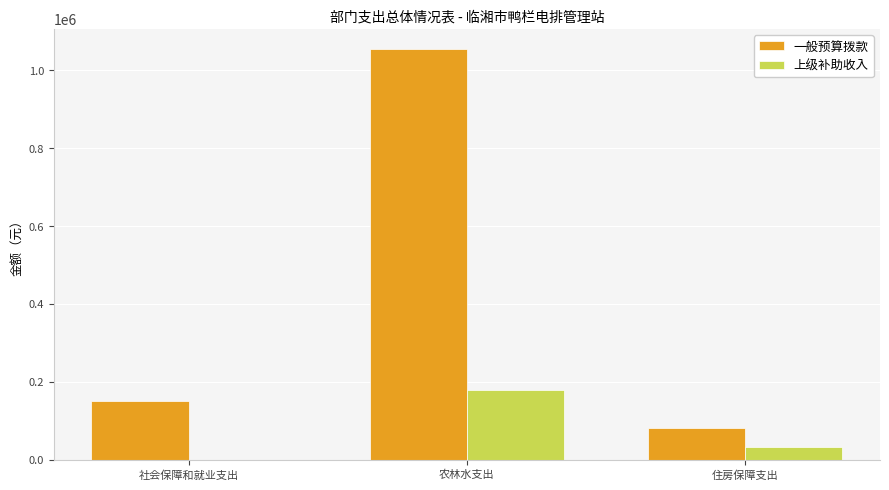

Which series changed the most between 社会保障和就业支出 and 住房保障支出?

一般预算拨款